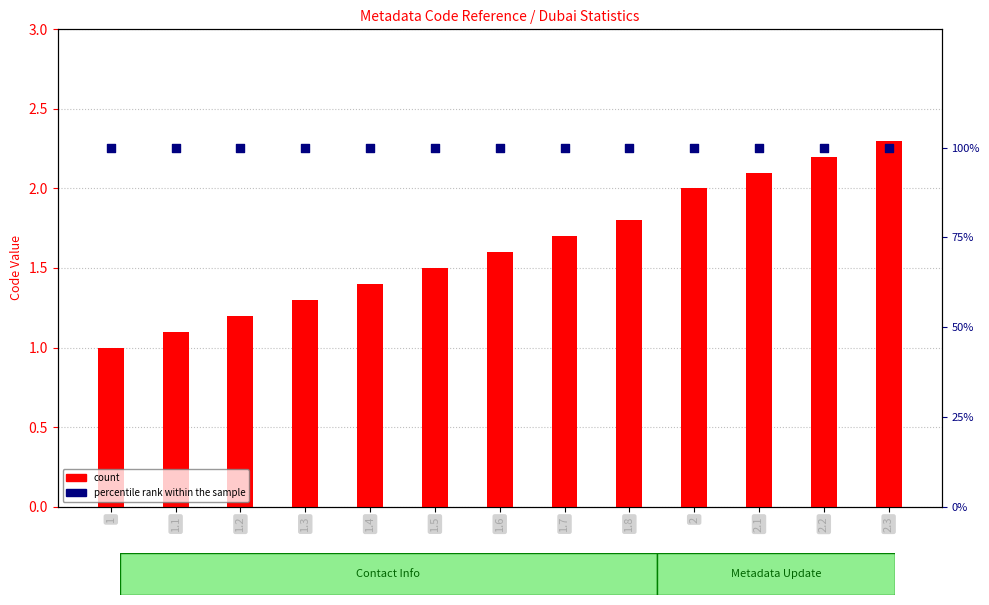

Is the value of percentile rank within the sample at 1 greater than the value of count at 2.3?

Yes